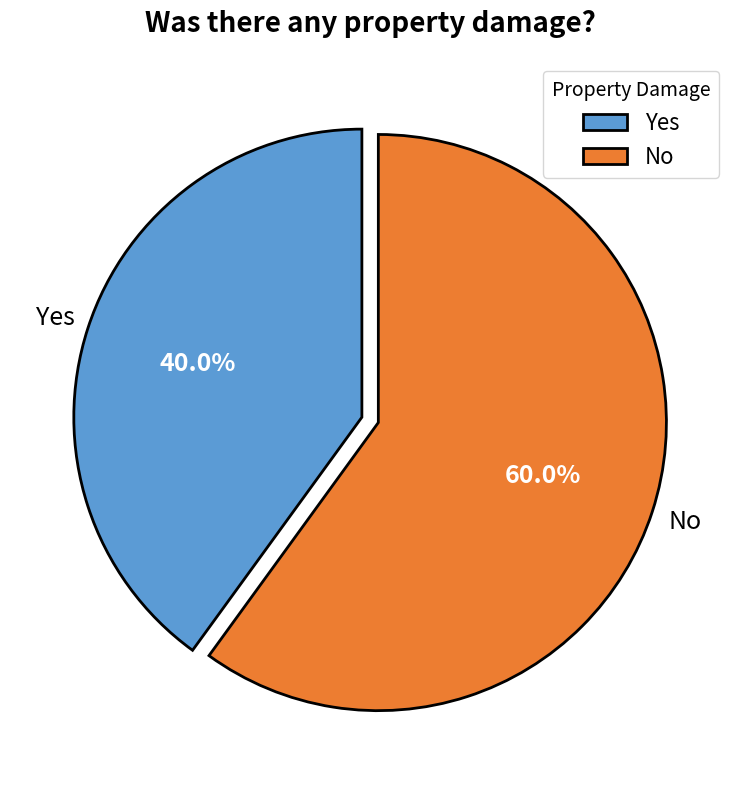

Count the number of slices in the pie.

2